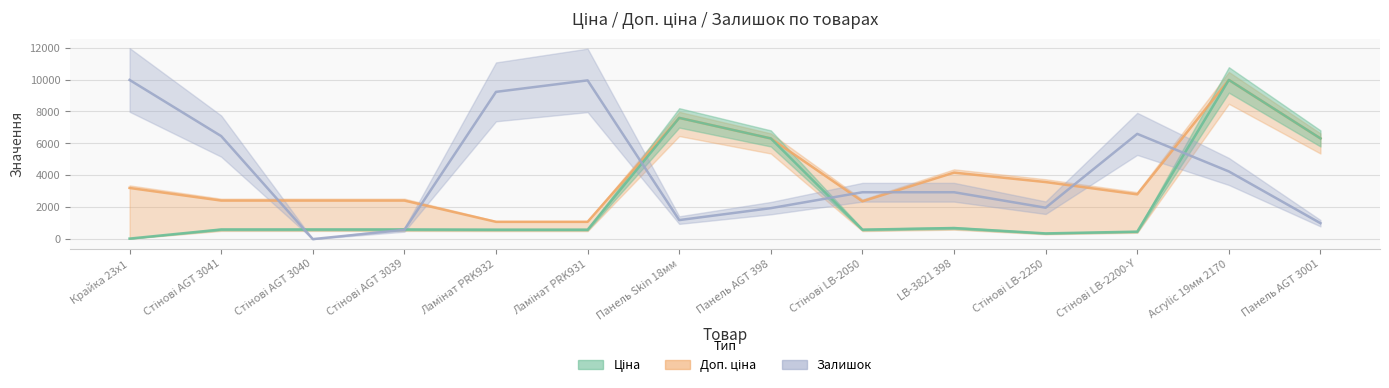

Where is Ціна nearest to the value 5003?

Панель AGT 398